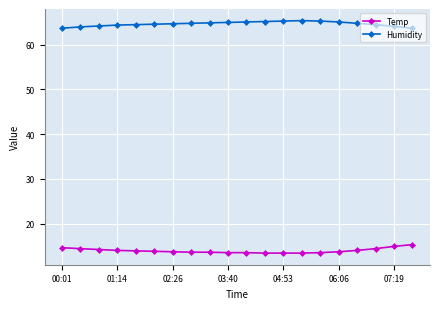

True or false: Temp and Humidity intersect in this chart.

False